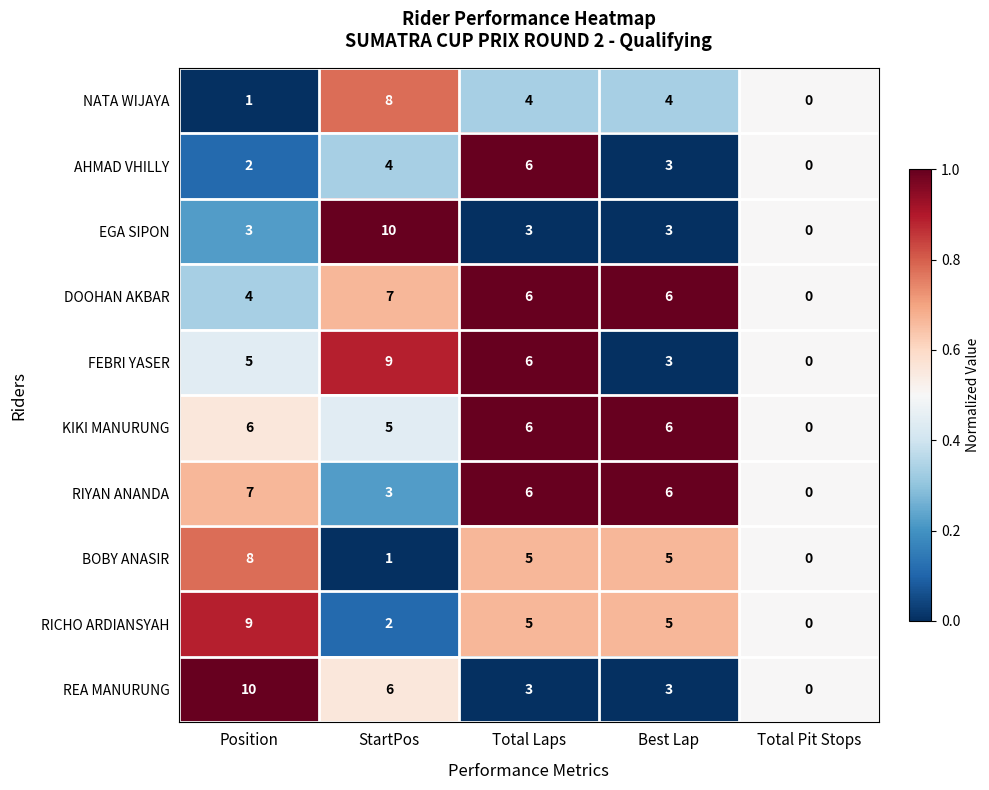

What is the average value of the RIYAN ANANDA series?

4